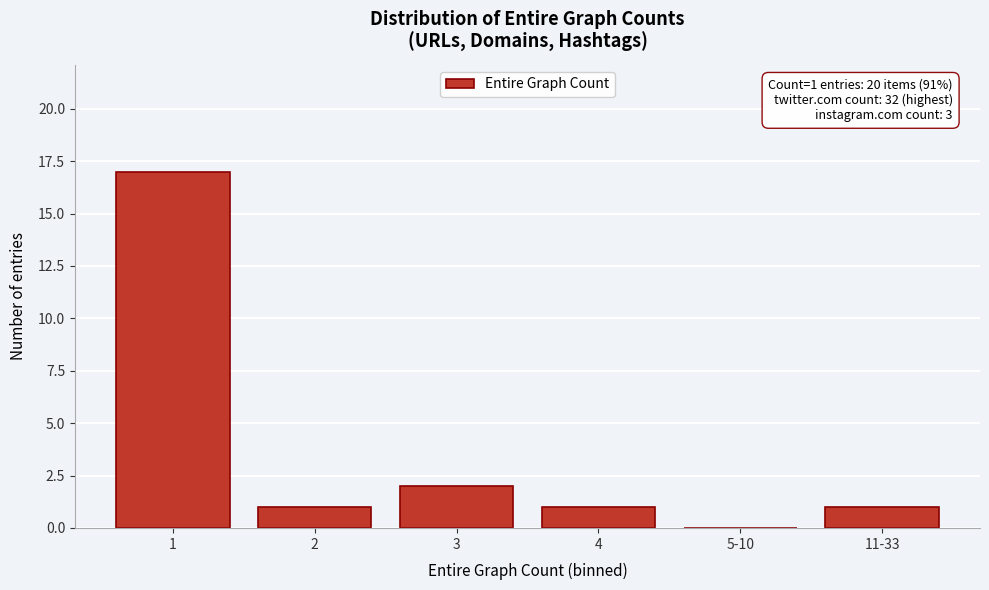

Reading left to right, transcribe all the data shown in this chart.

1=17	2=1	3=2	4=1	5-10=0	11-33=1